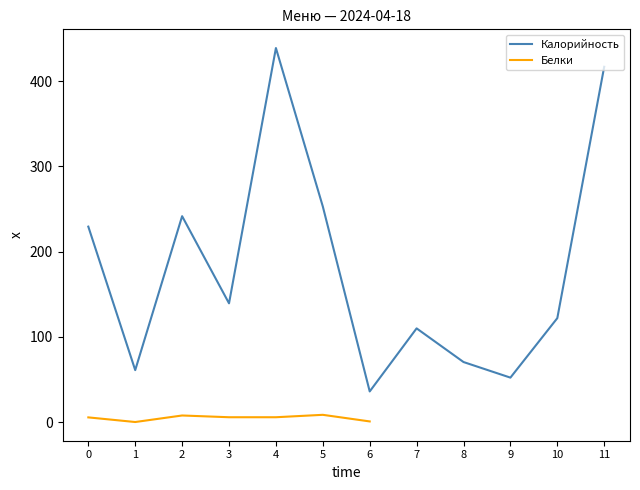

The value of Калорийность at 11 is 417.0. True or false?

True